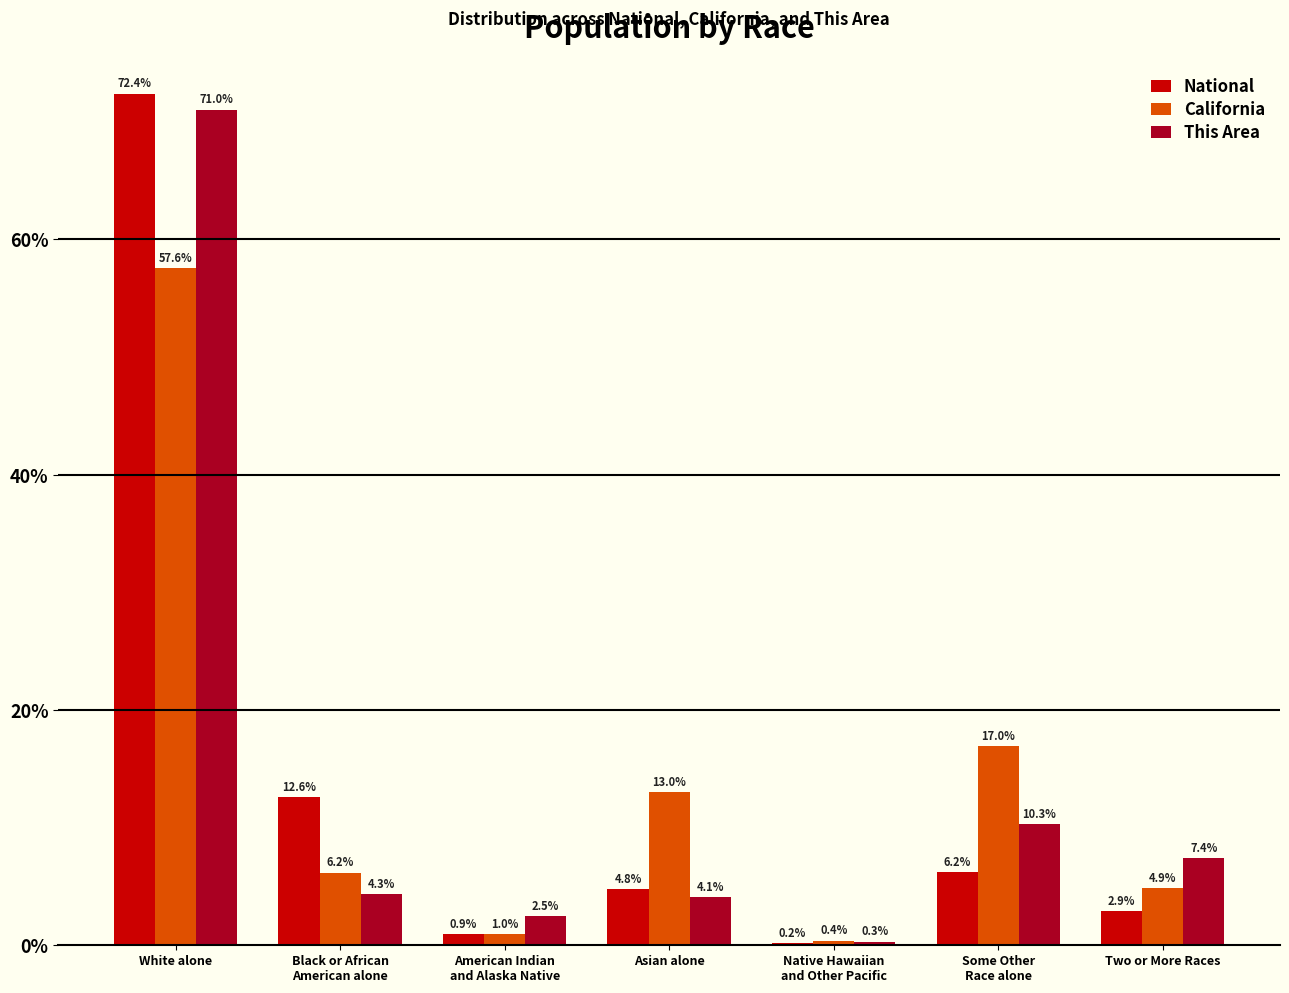

Which label corresponds to the largest value in the chart?

White alone